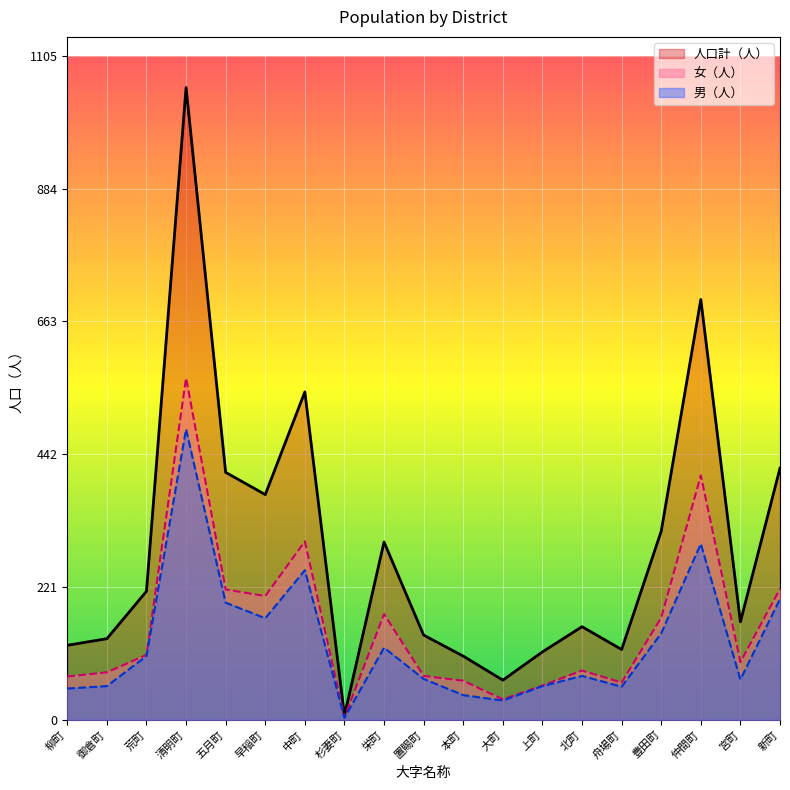

At which label is 人口計（人） closest to 530?

中町